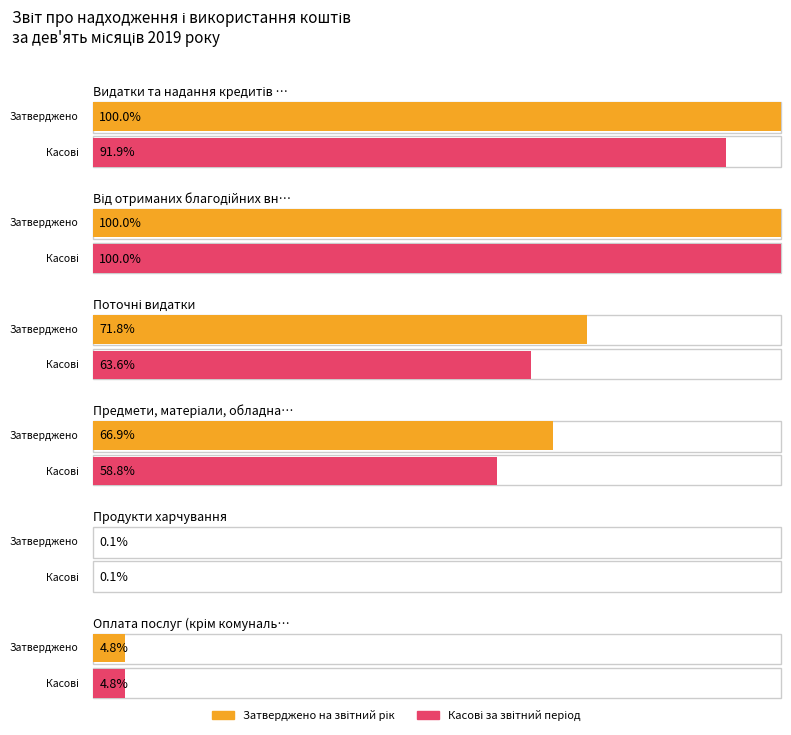

Rank the series by their average value, from highest to lowest.

Затверджено на звітний рік, Касові за звітний період